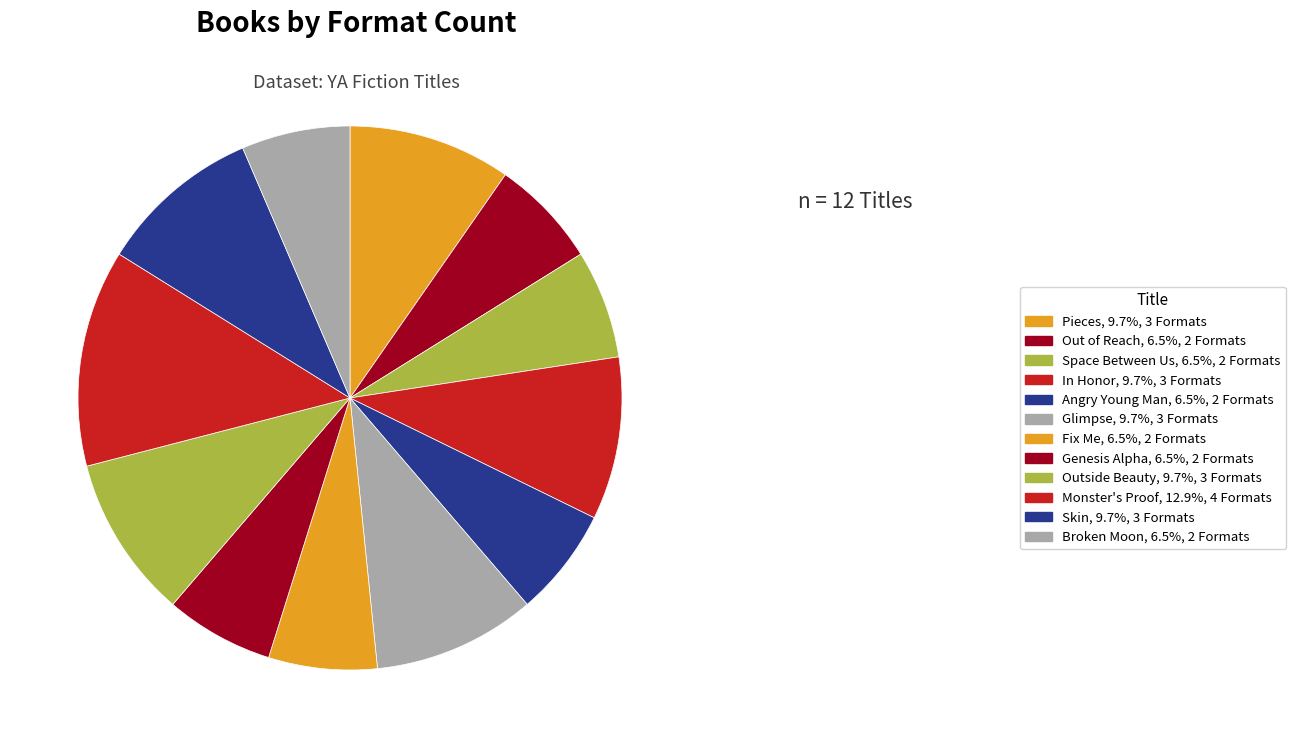

How many slices are in this pie chart?

12